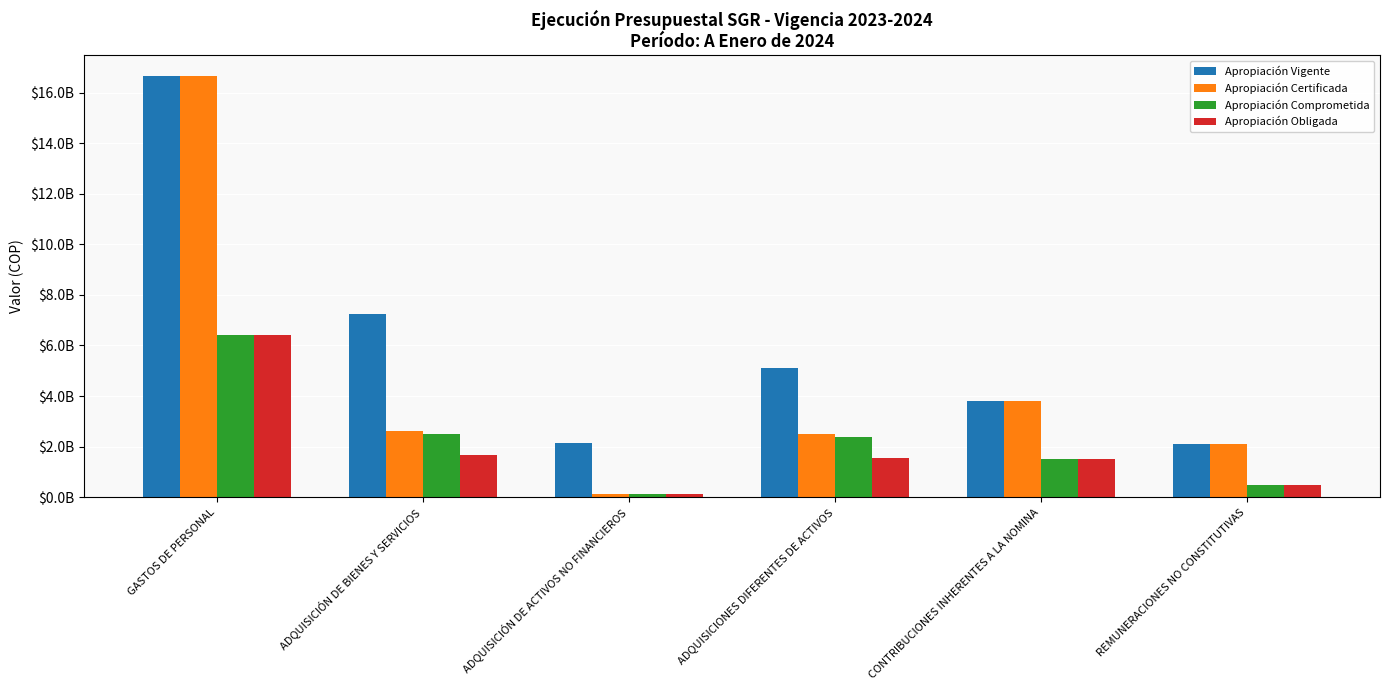

Which has a higher value, REMUNERACIONES NO CONSTITUTIVAS or ADQUISICIÓN DE BIENES Y SERVICIOS?

ADQUISICIÓN DE BIENES Y SERVICIOS